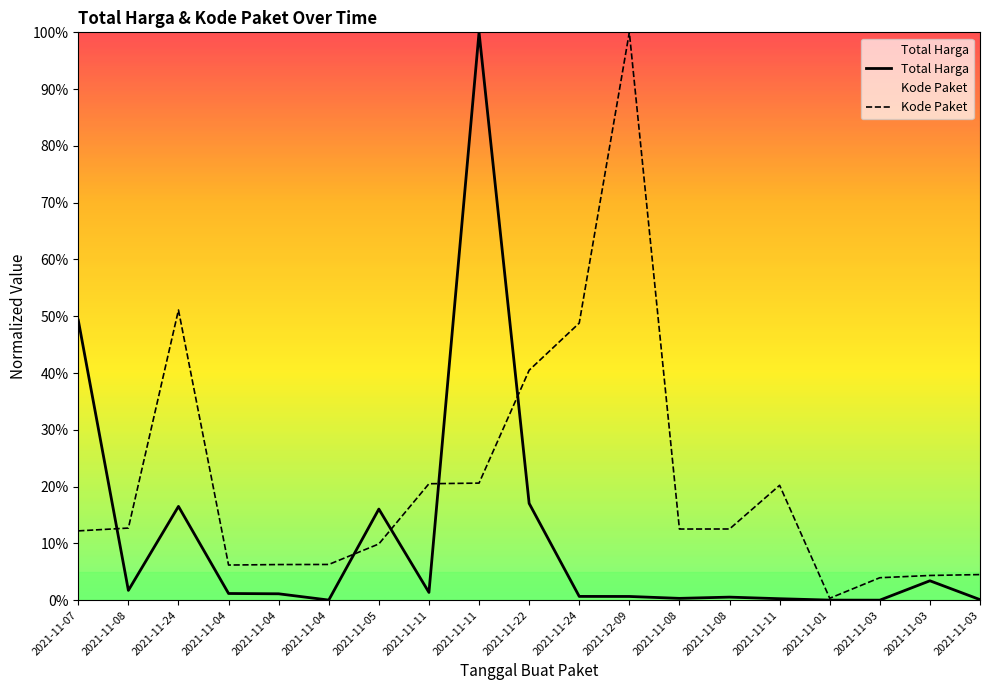

How many interior local valleys does the Kode Paket series have?

3